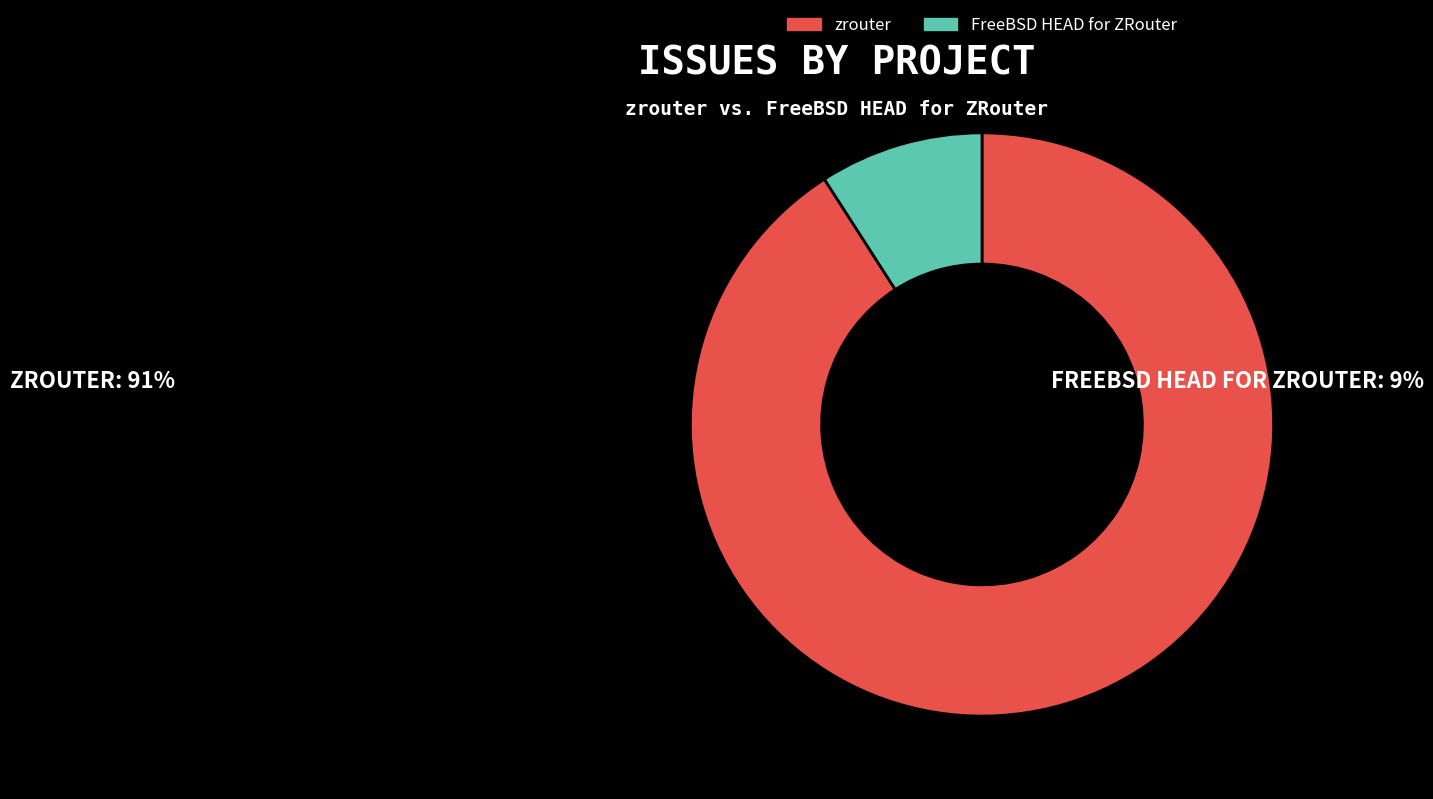

Count the number of slices in the pie.

2